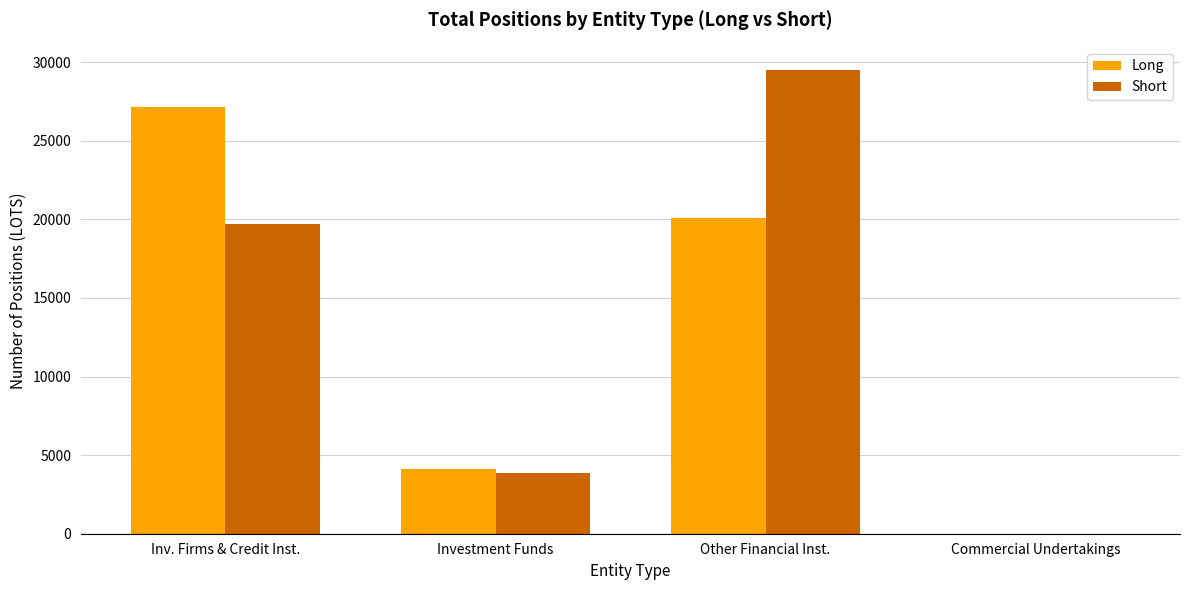

The Short series shows 32141.3 at Inv. Firms & Credit Inst.. True or false?

False